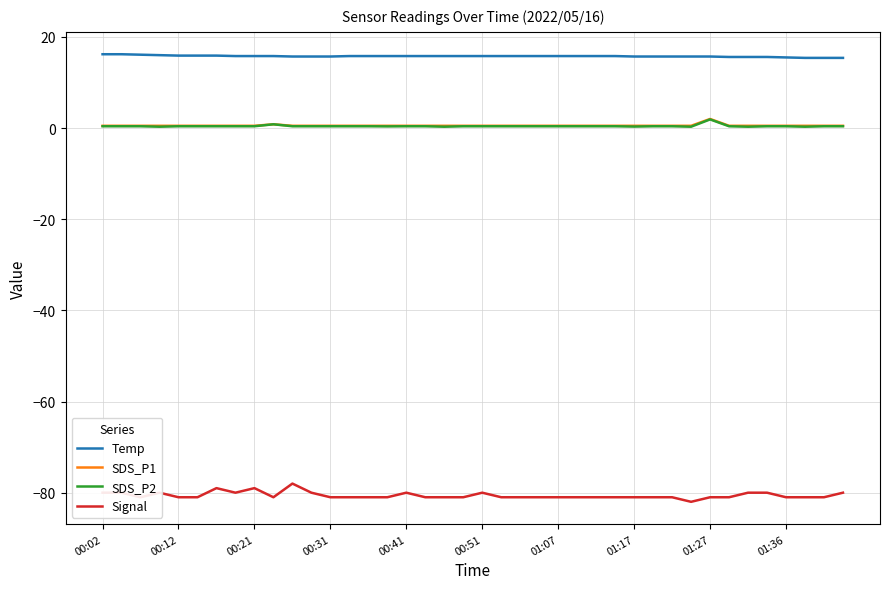

True or false: Signal and SDS_P2 cross at least once.

False